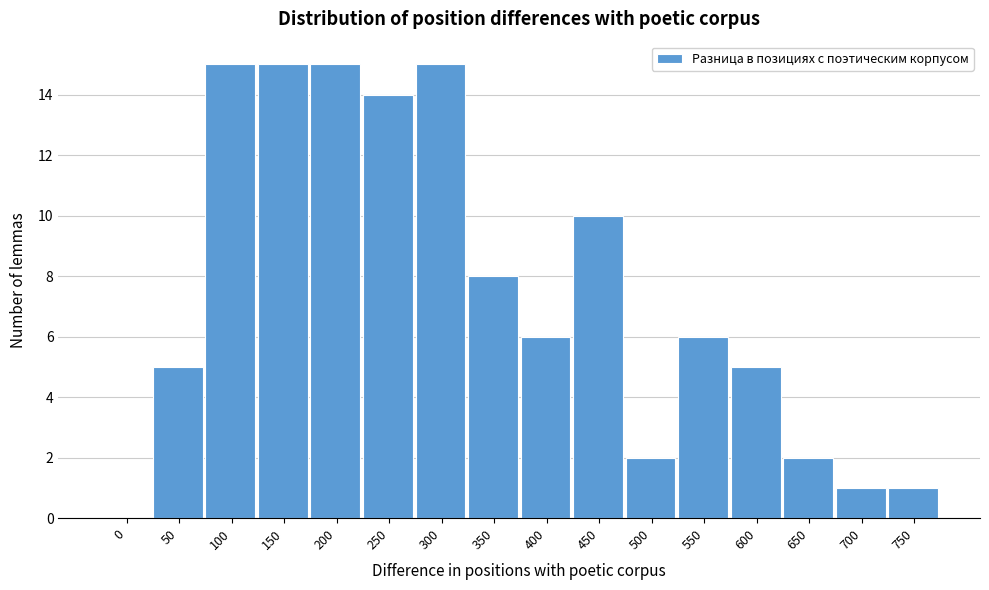

Reading left to right, extract all data points from this chart.

0=0	50=5	100=15	150=15	200=15	250=14	300=15	350=8	400=6	450=10	500=2	550=6	600=5	650=2	700=1	750=1